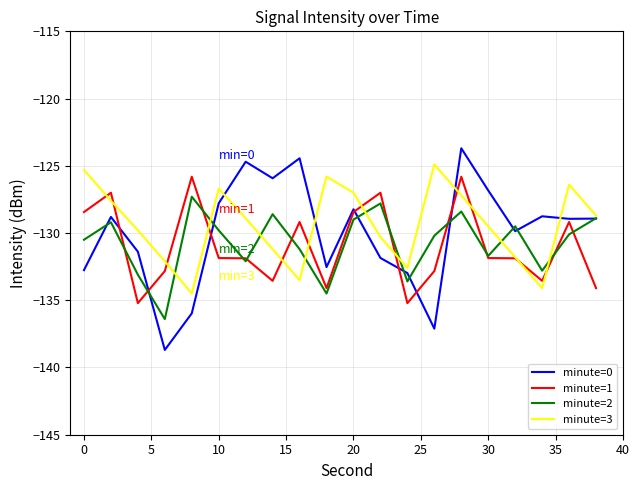

List the series in order of their peak value, lowest first.

minute=2, minute=1, minute=3, minute=0